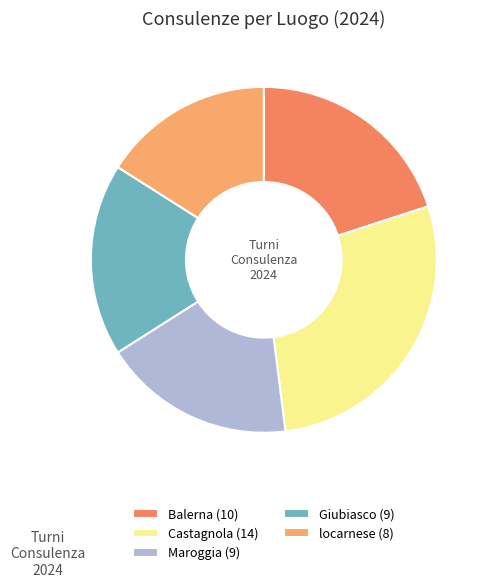

To the nearest percent, what is the average slice percentage?

20%